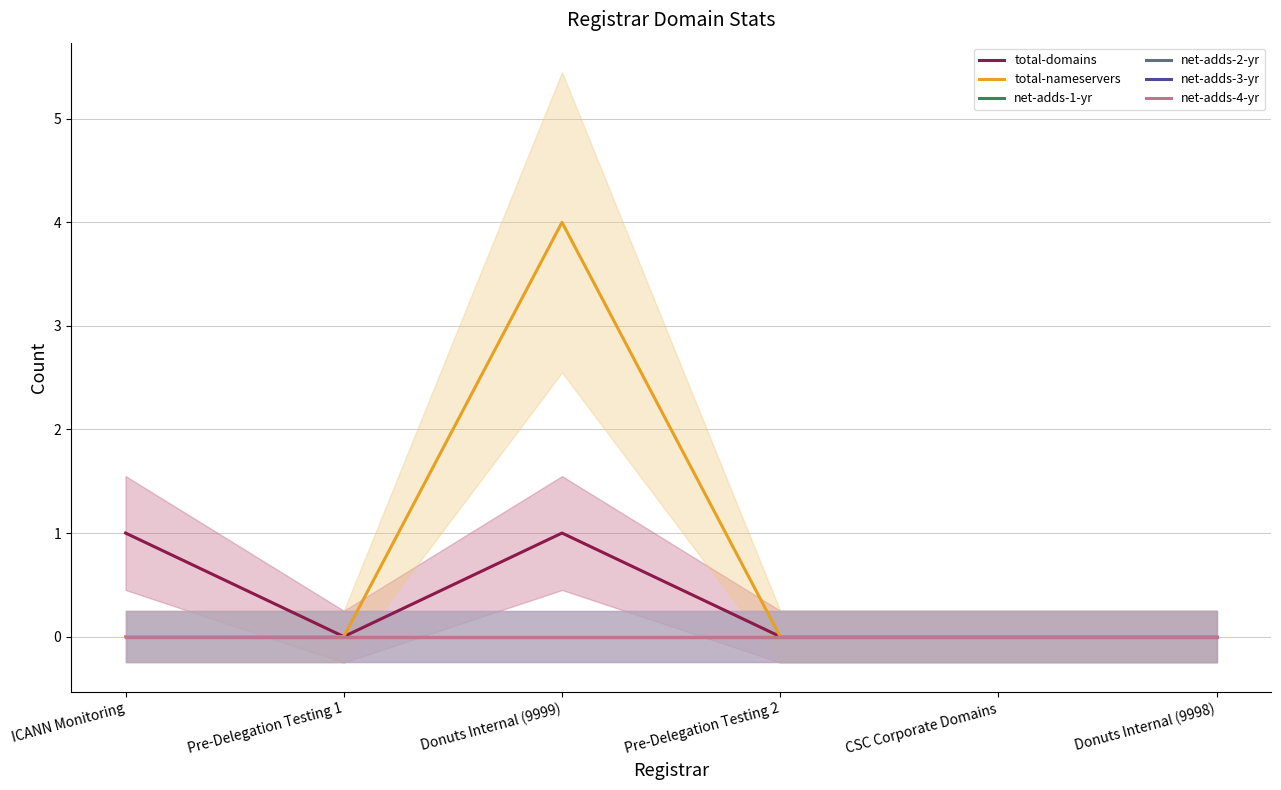

True or false: net-adds-1-yr has more than 1 interior local peaks.

False